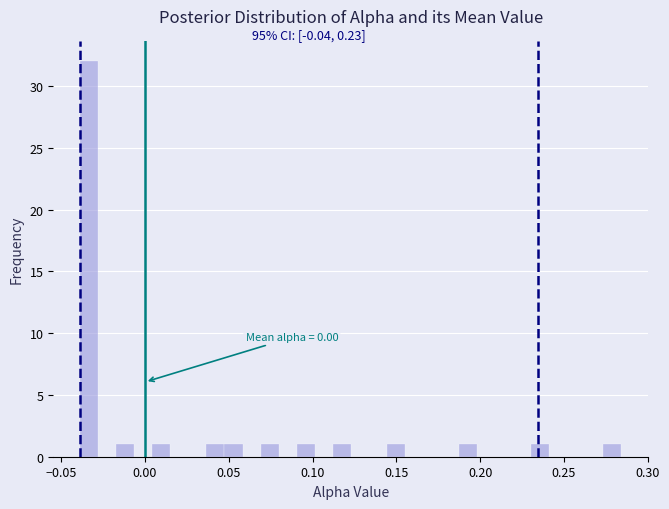

Around what value on the x-axis is the tallest bar? Give the approximate position of its centre, as read against the axis.

-0.035